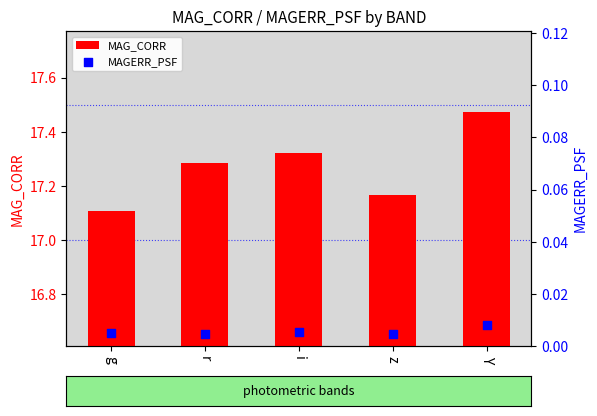

Which series has the largest total across all categories?

MAG_CORR